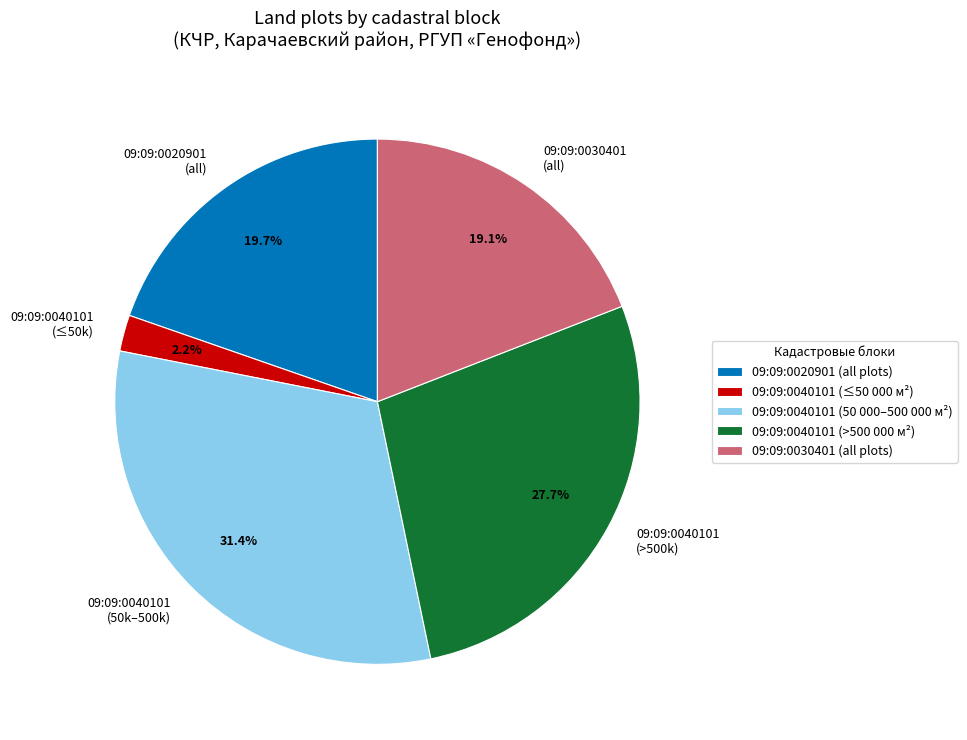

Between 09:09:0020901 (all) and 09:09:0040101 (>500k), which is larger?

09:09:0040101 (>500k)